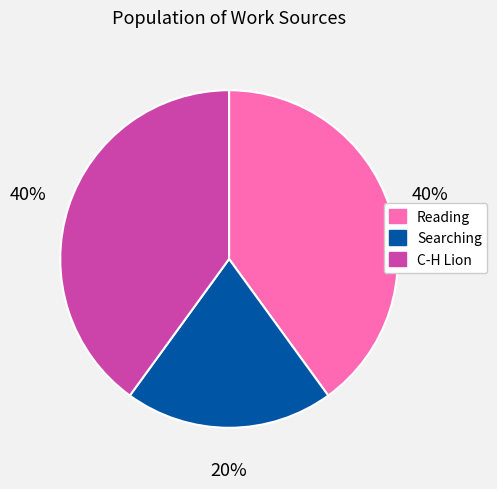

To the nearest percent, what is the difference between the largest and smallest slice percentages?

20%